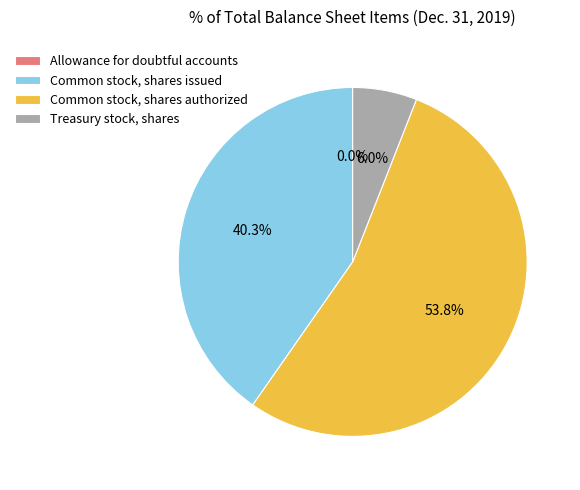

To the nearest percent, what is the average slice percentage?

25%